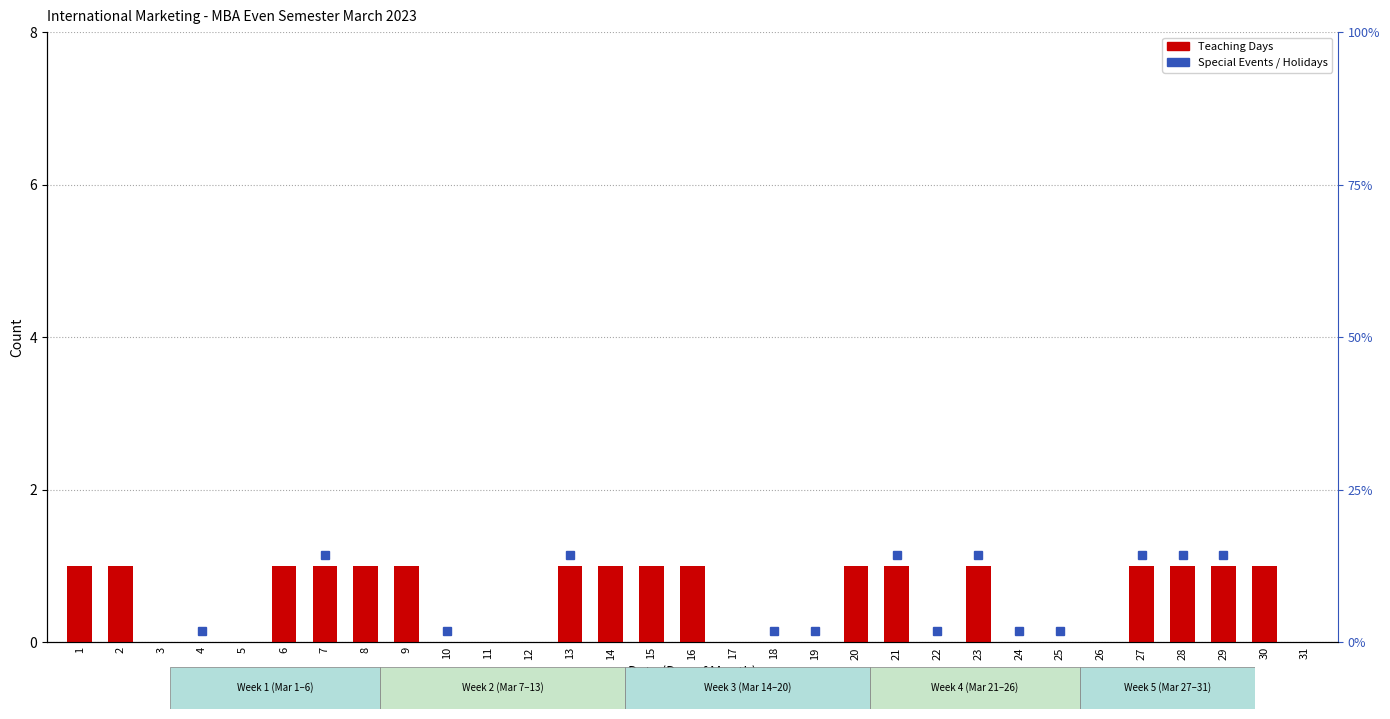

Between 21 and 4, which is larger?

21